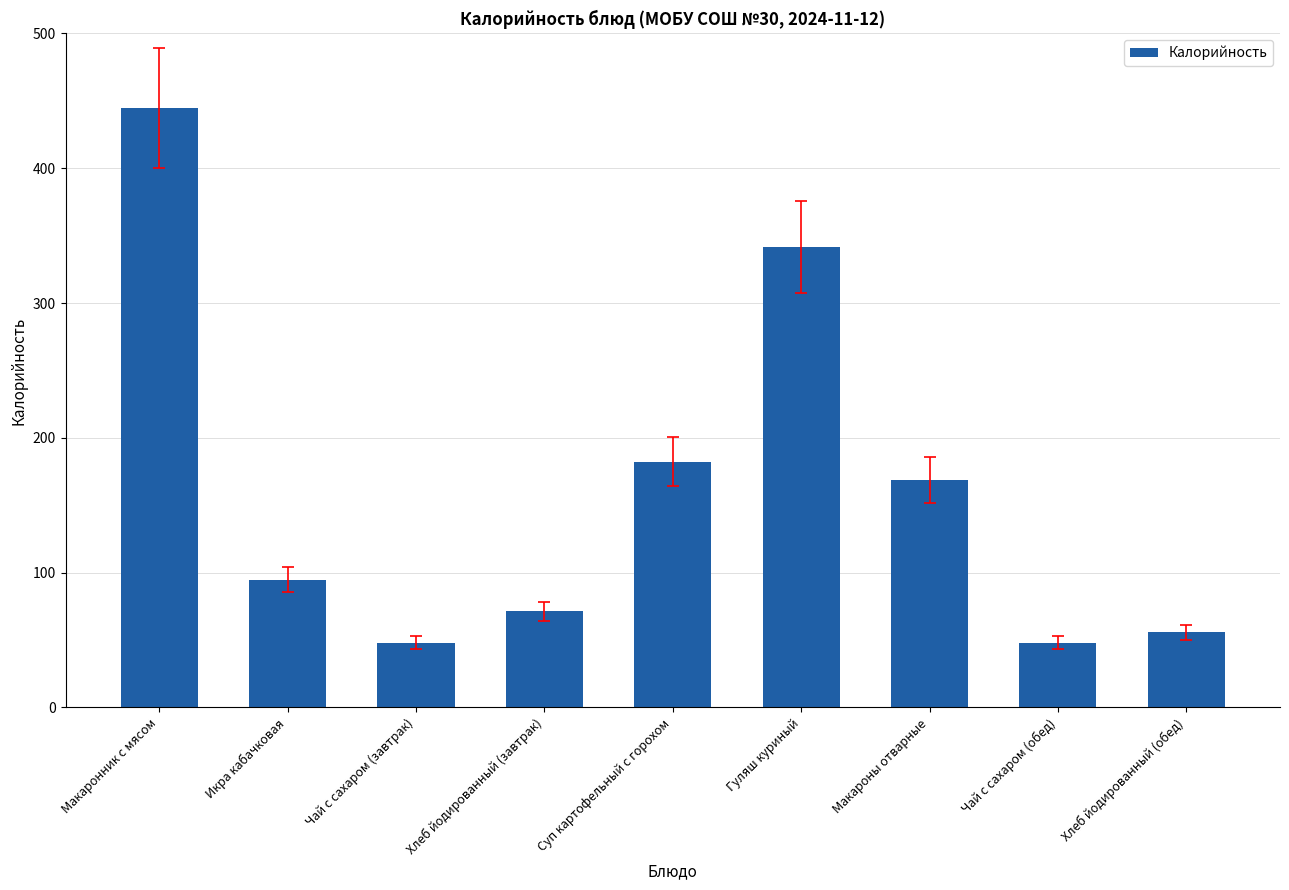

What is the minimum value shown in the chart?

47.9